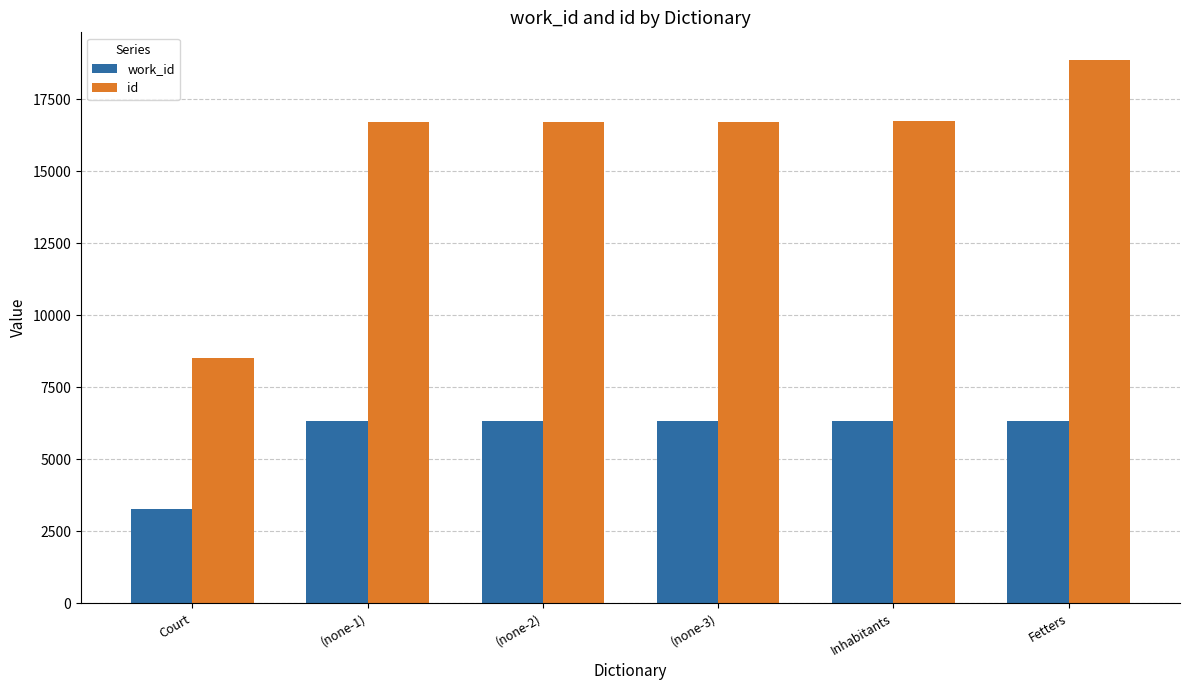

True or false: work_id has a value of 8966 at (none-2).

False